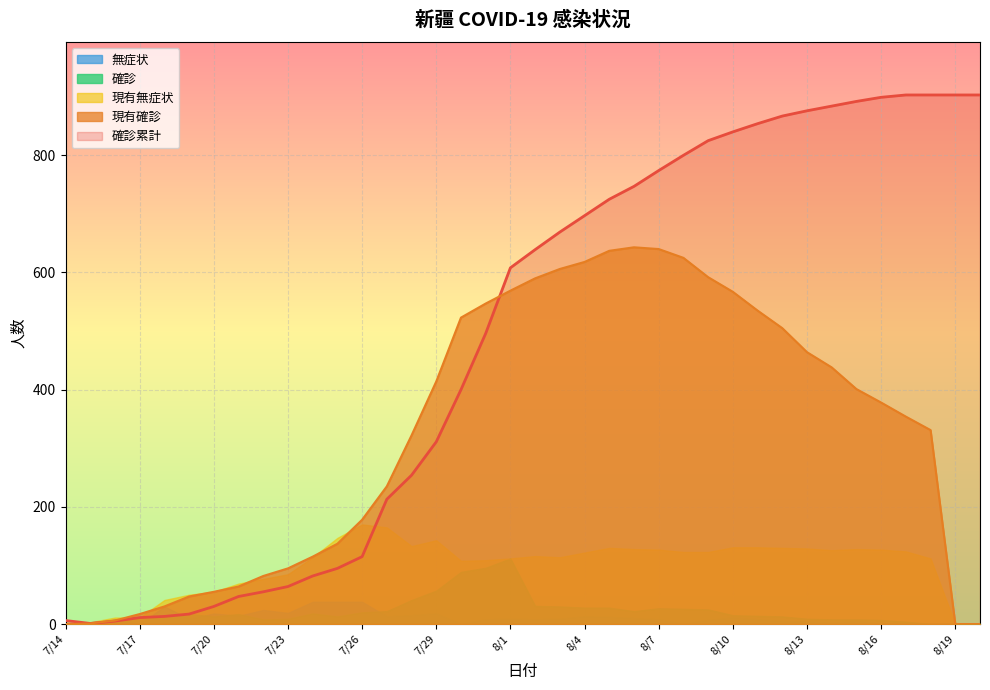

What is the difference between the maximum and minimum values in the 現有確診 series?

643